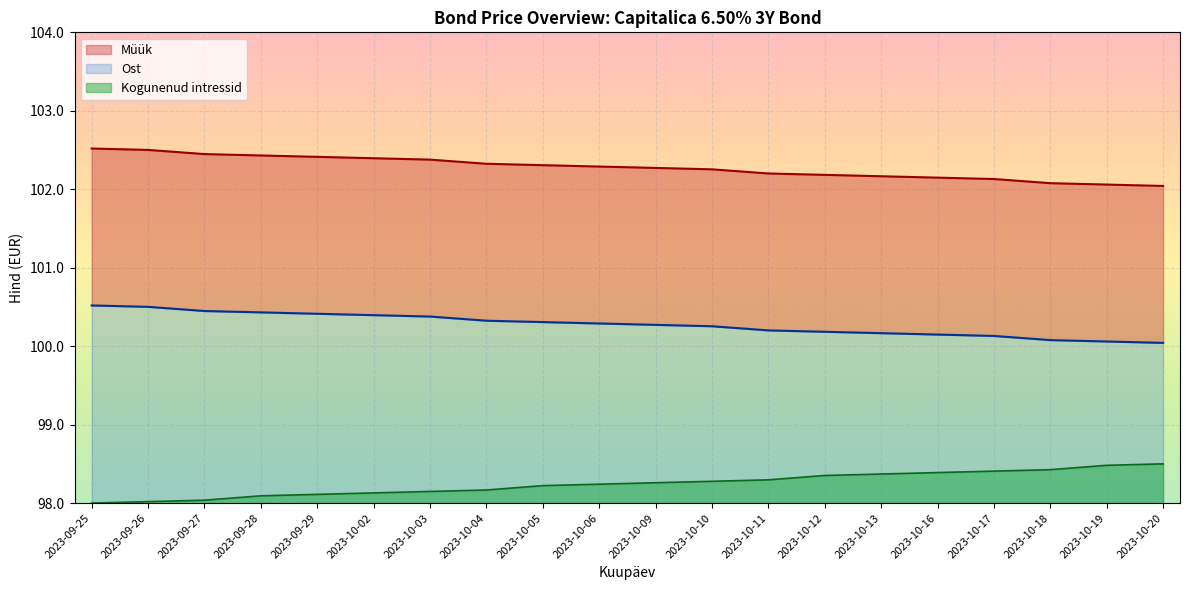

The Müük series shows 69.0 at 2023-10-12. True or false?

False